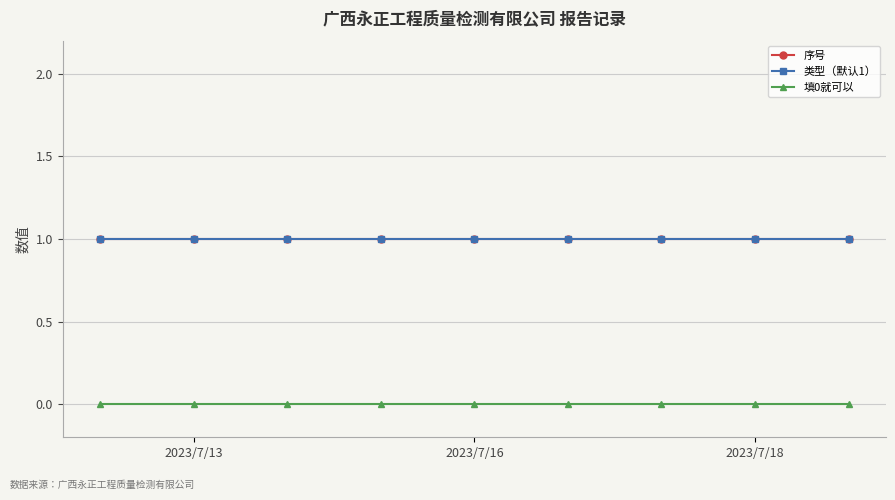

Is this an area chart (filled region under the line)?

No